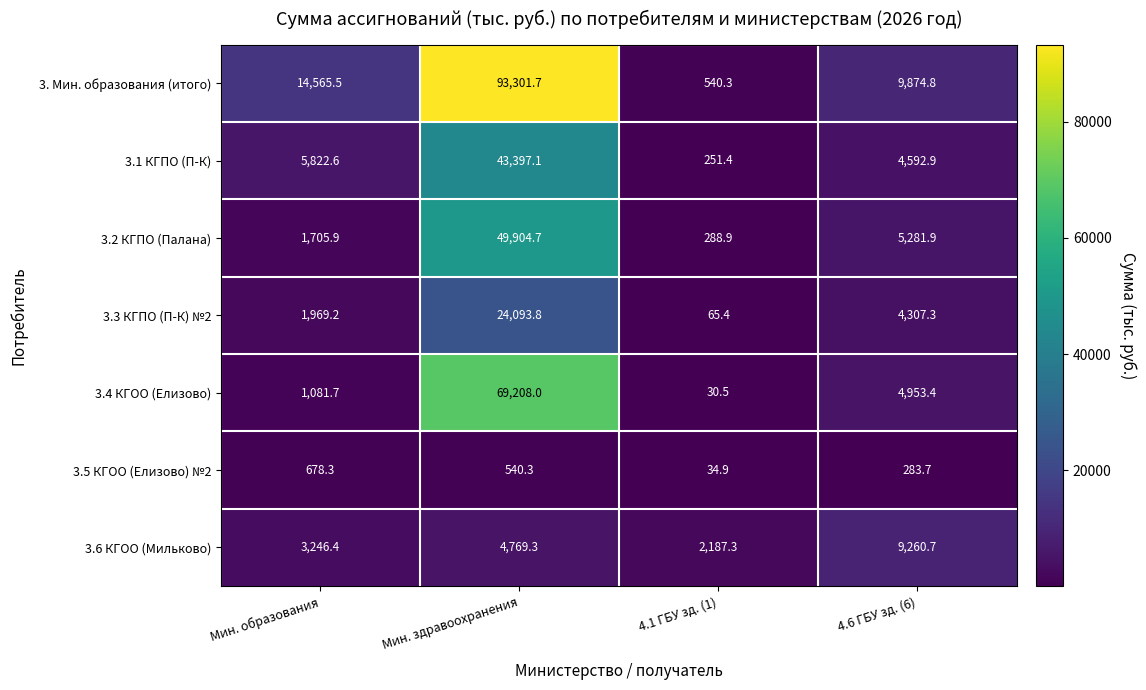

Which series has the widest spread of values?

3. Мин. образования (итого)